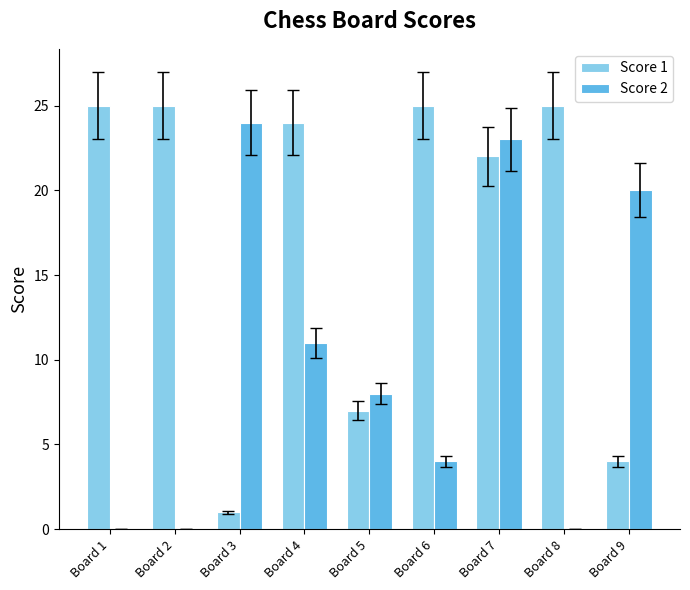

How many data points does each series have?

9